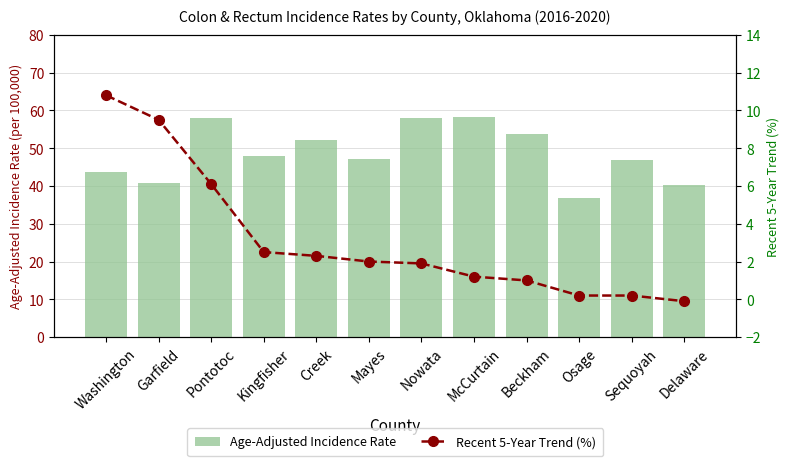

Count the number of categories in the chart.

12